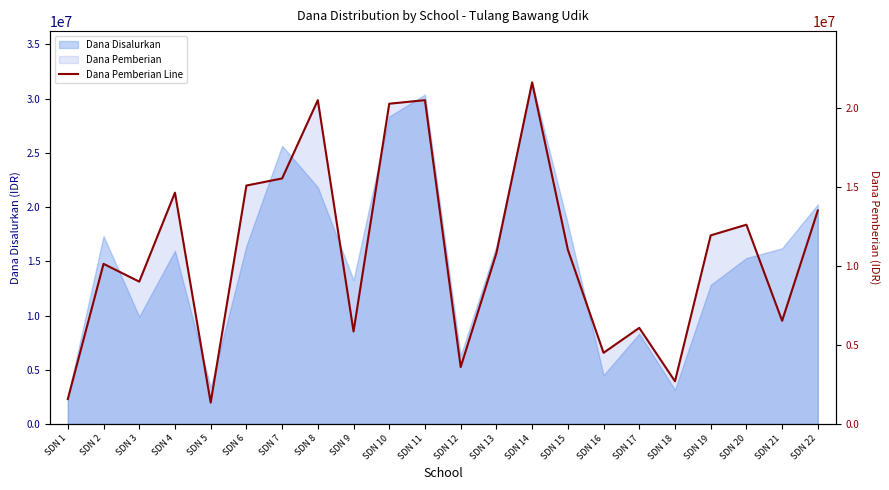

What is the value of the 10th point from the left?

20250000